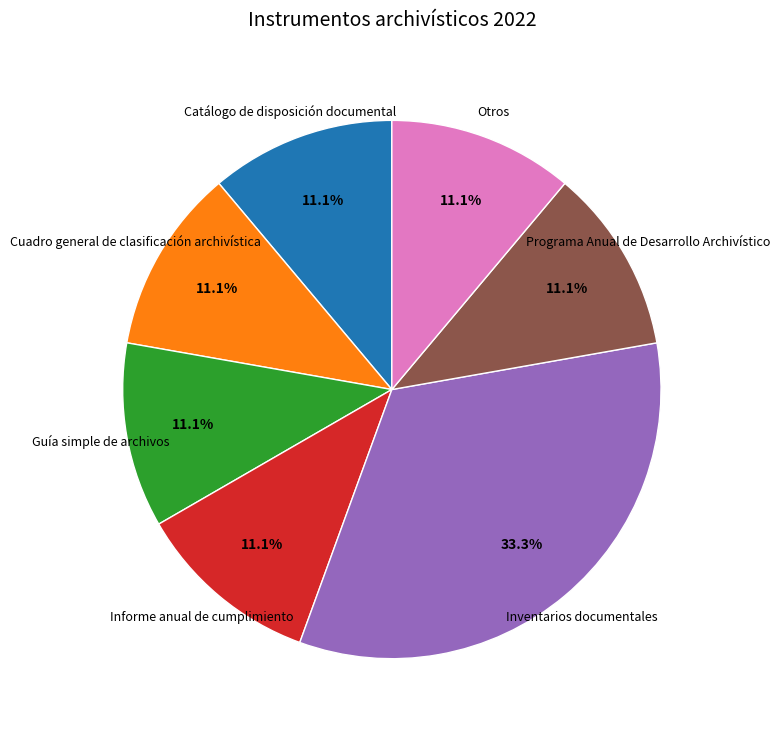

What is the ratio of the value at Catálogo de disposición documental to the value at Otros?

1.0